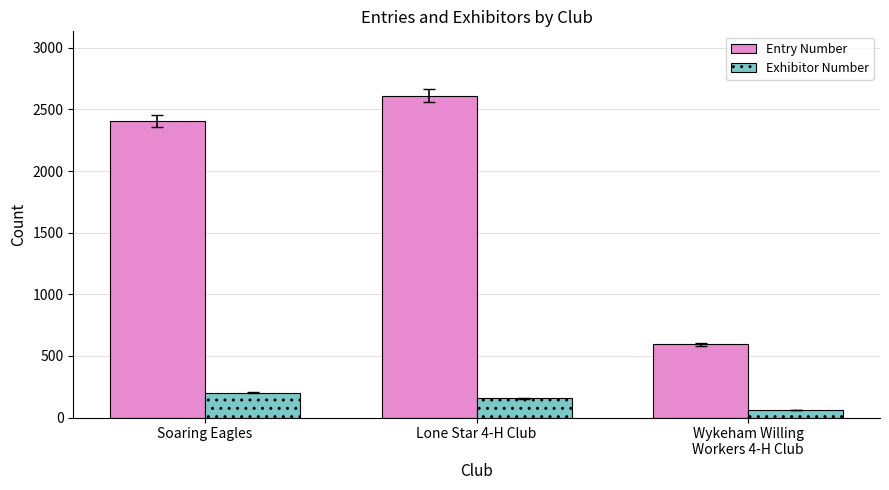

What is the sum of the Exhibitor Number values at Soaring Eagles and Lone Star 4-H Club?

358